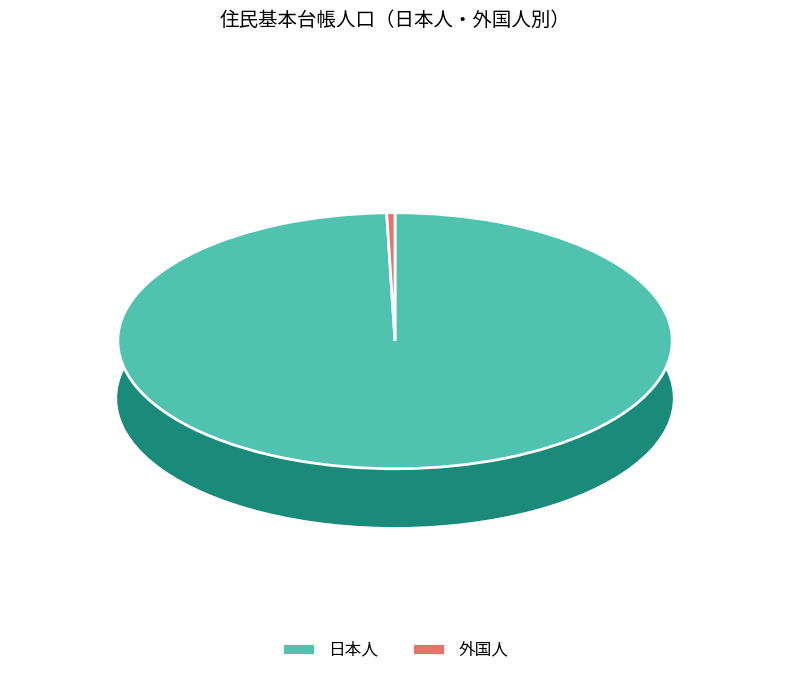

Does 日本人 account for over 50% of the chart?

Yes